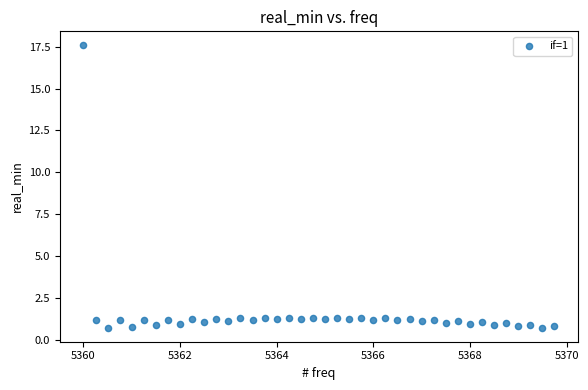

What is the range of Y values (max minus min)?

16.9